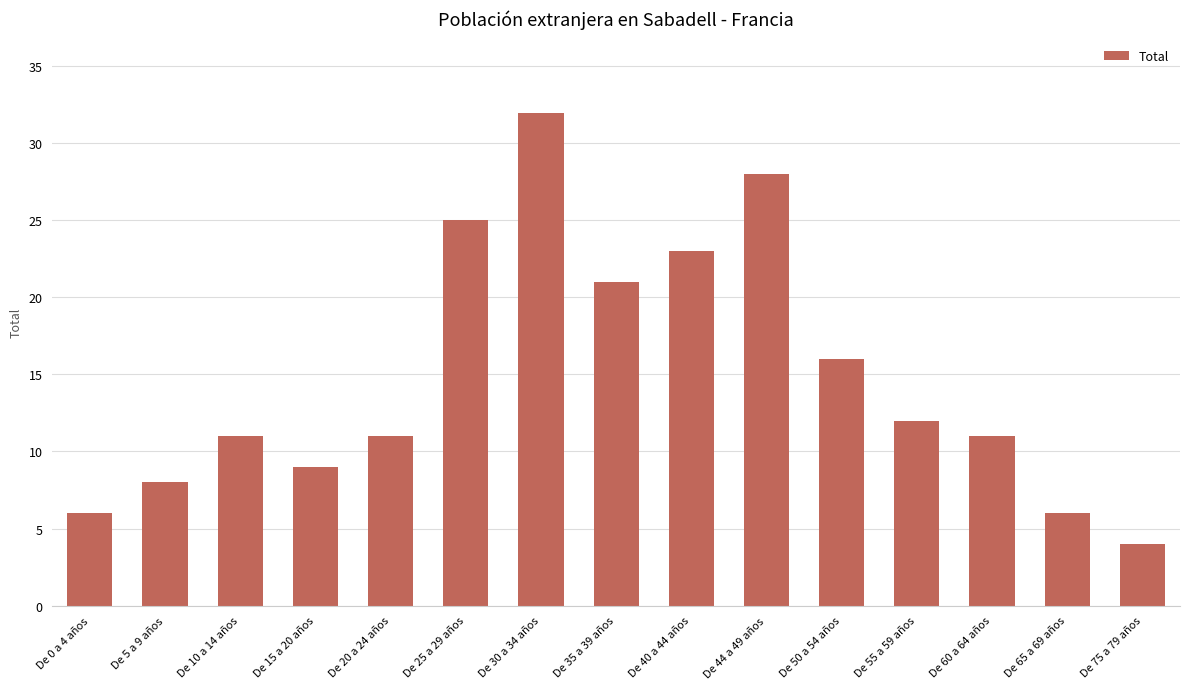

Which category has the highest value across all series?

De 30 a 34 años